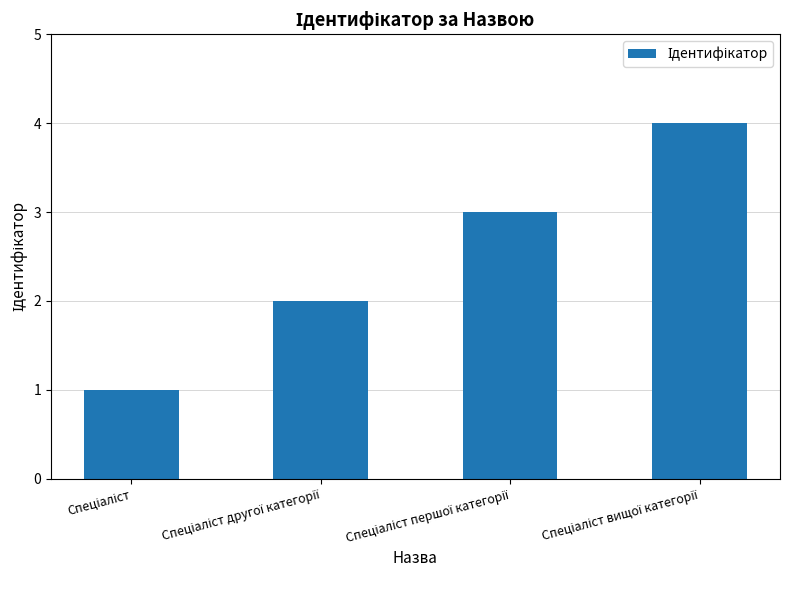

What is the sum of all values?

10